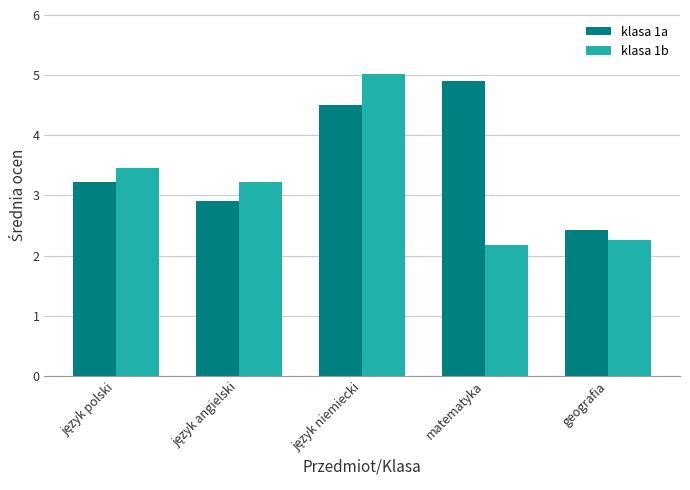

How many bars are there in total?

10